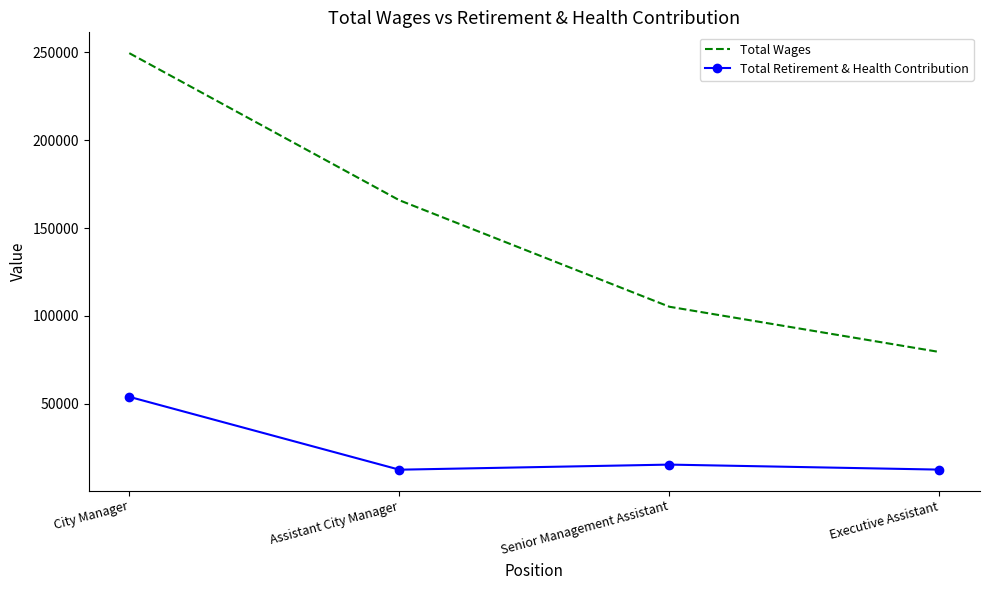

True or false: Total Retirement & Health Contribution and Total Wages cross at least once.

False